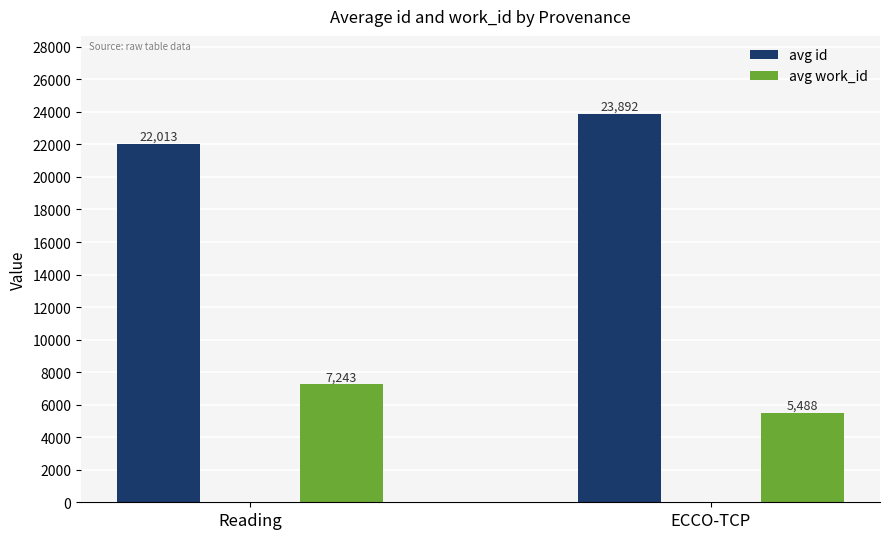

Which category has the highest value in the avg work_id series?

Reading